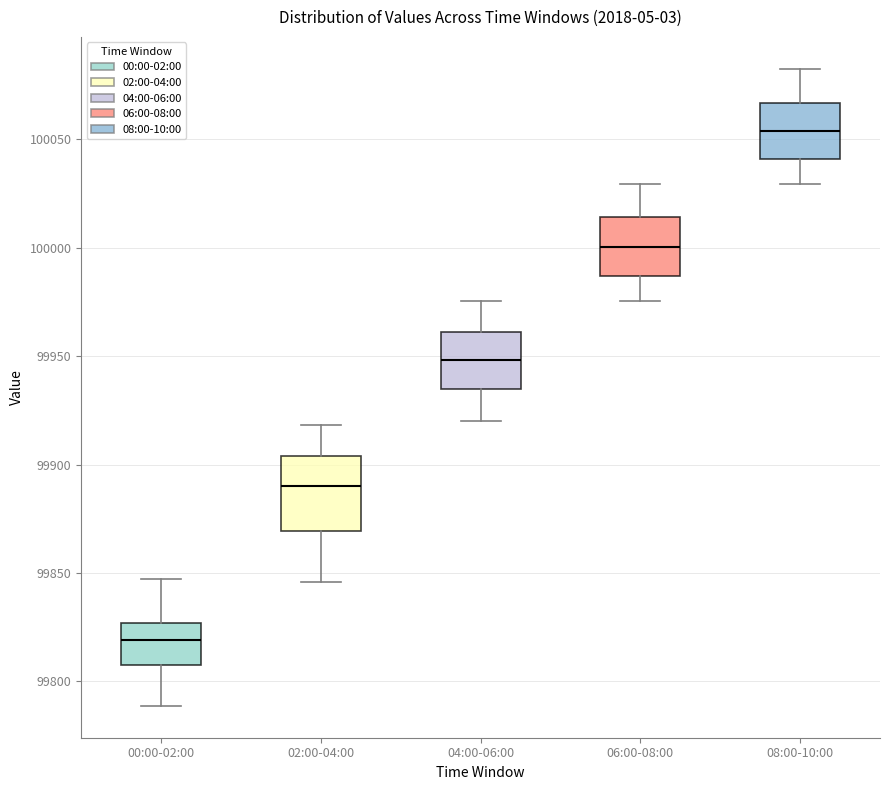

Comparing the boxes themselves (not the whiskers), which one is the tallest?

02:00-04:00